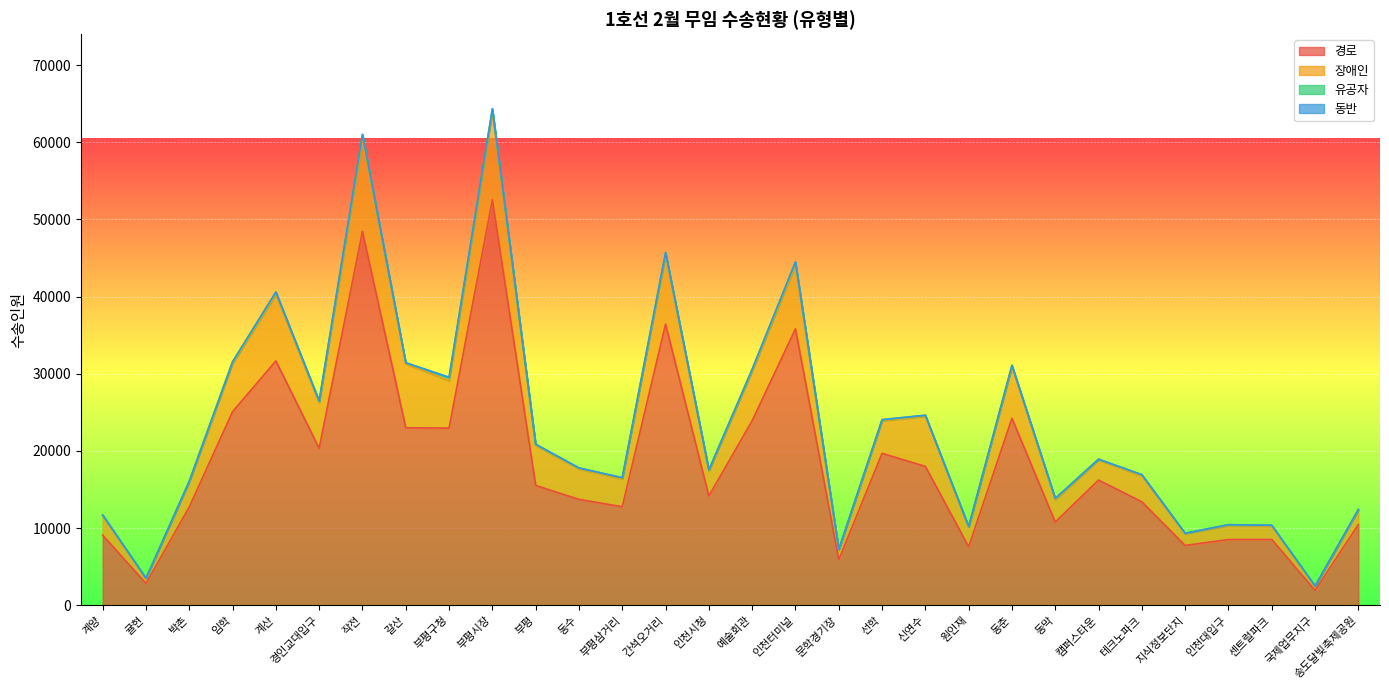

At which label is 유공자 closest to 280?

계산